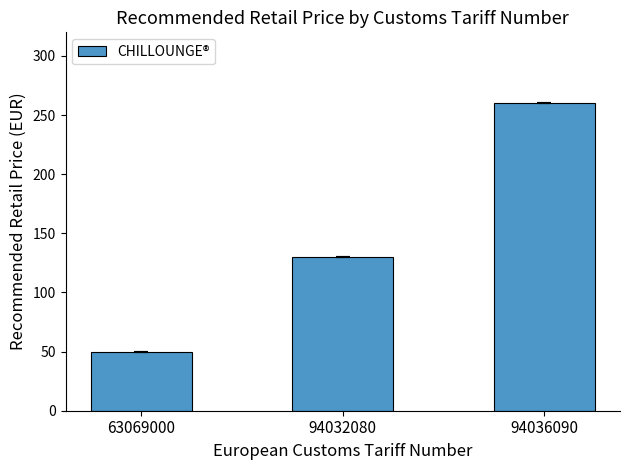

At which category does the chart reach its minimum across all series?

63069000